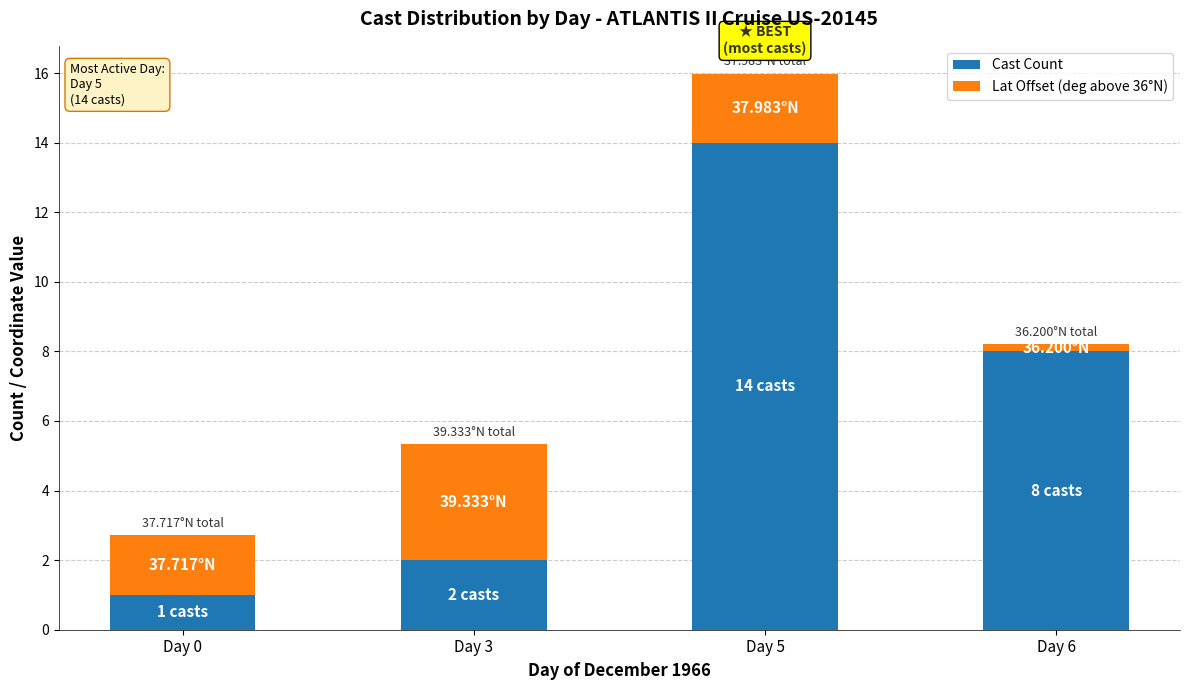

At which label is Cast Count closest to 7?

Day 6